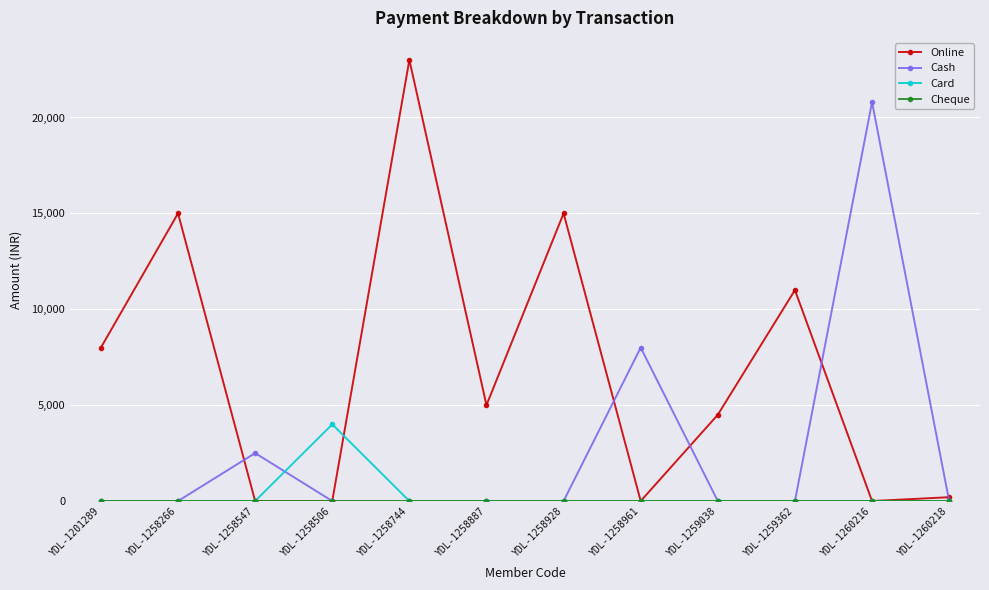

What is the difference between the highest and lowest values at YDL-1260218?

200